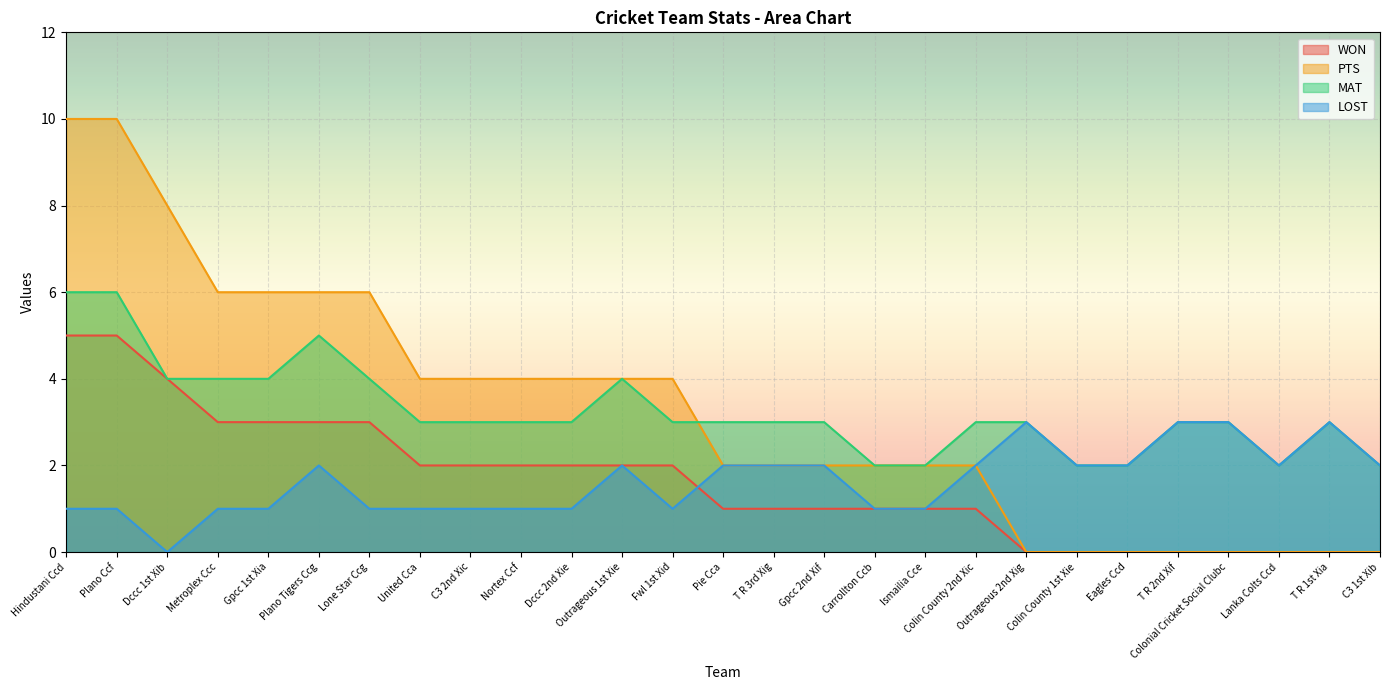

True or false: LOST has more than 1 interior local peaks.

True